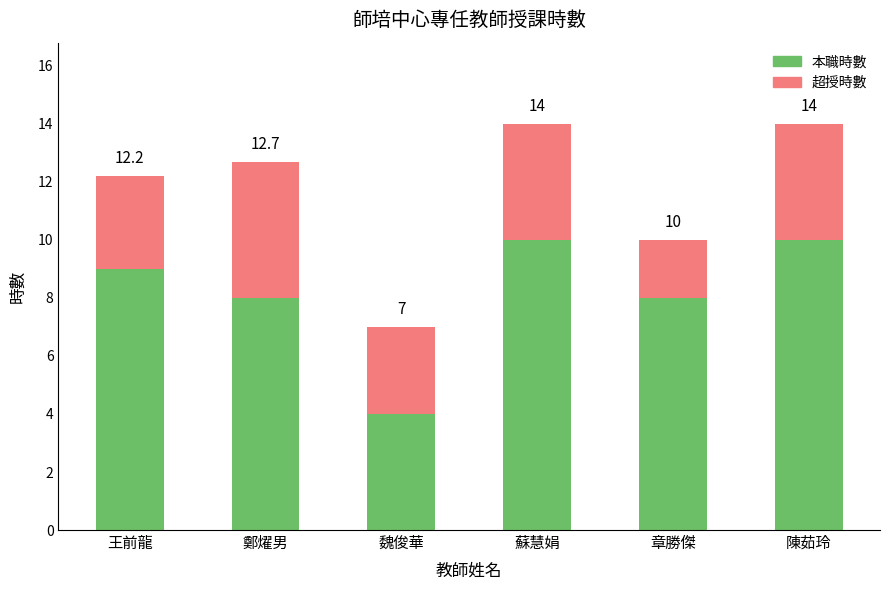

What position from the left is 魏俊華?

3